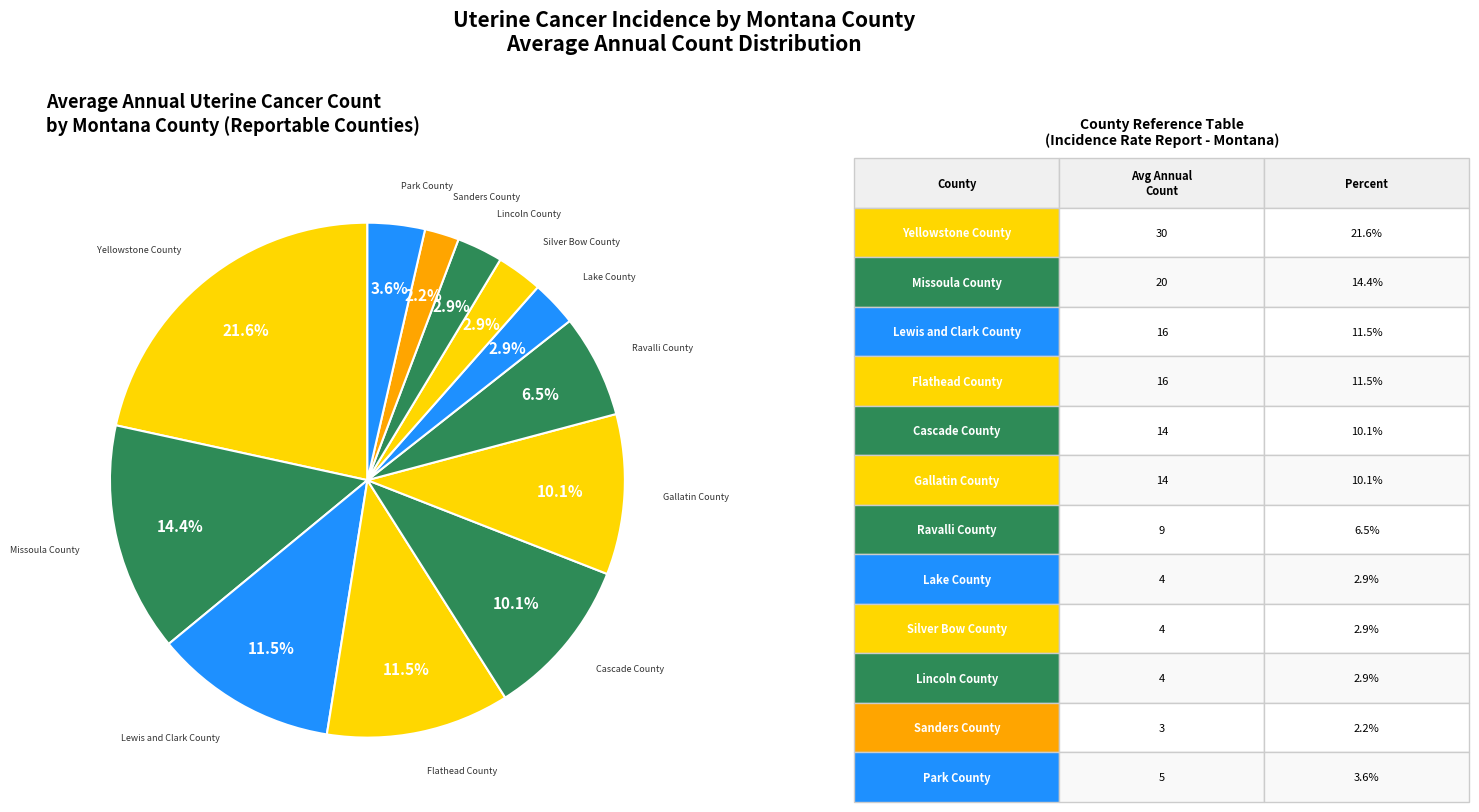

Count the number of slices in the pie.

12